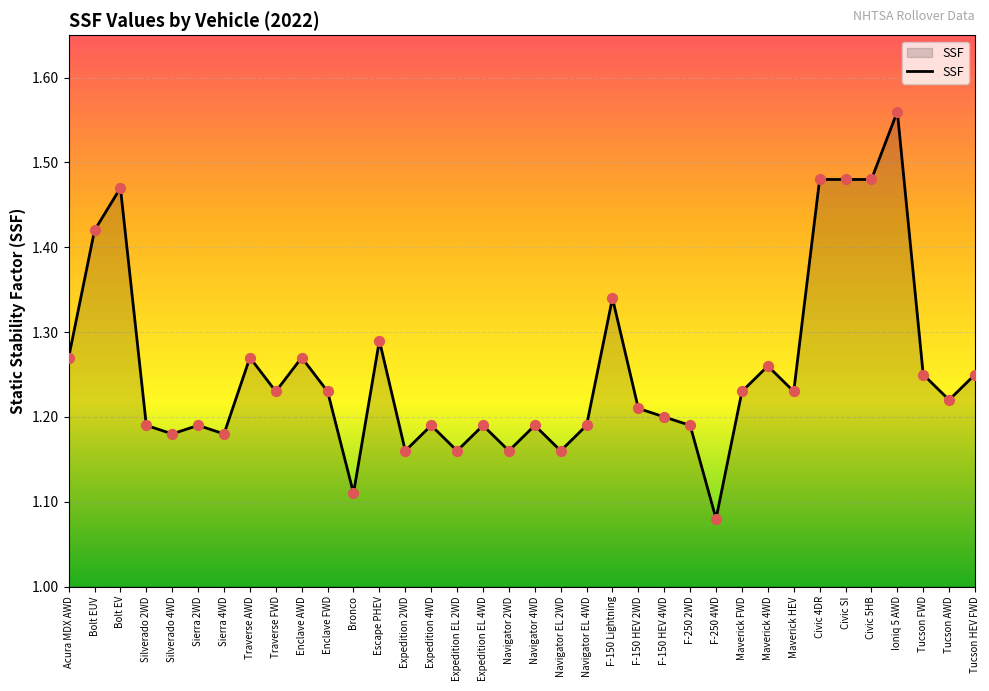

What is the change in value from Expedition 2WD to F-150 Lightning?

+0.2